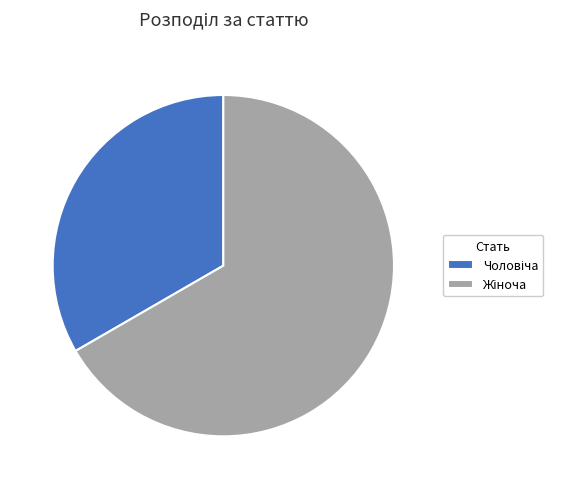

Rank the categories by value from lowest to highest.

Чоловіча, Жіноча